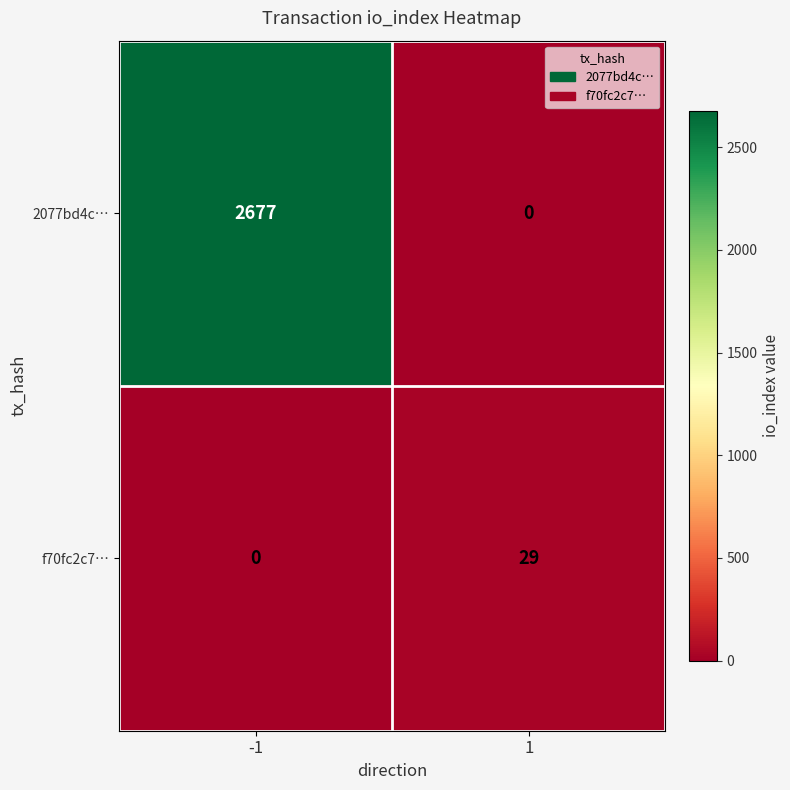

What is the sum of the 2077bd4c… values at 1 and -1?

2677